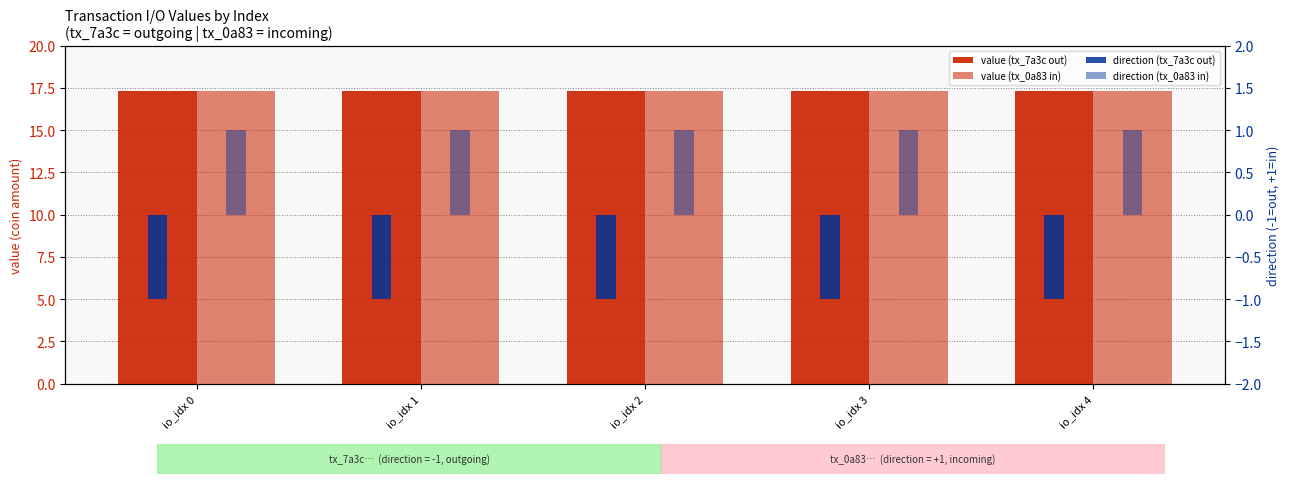

Count the number of categories in the chart.

5